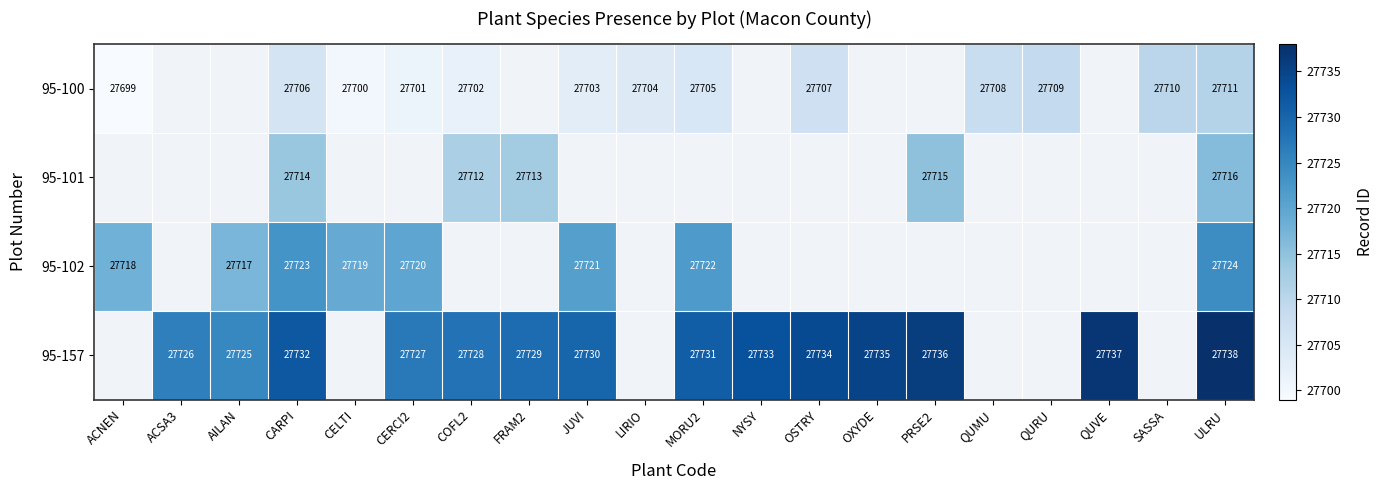

Is it true that 95-157 equals 15465 at OSTRY?

False